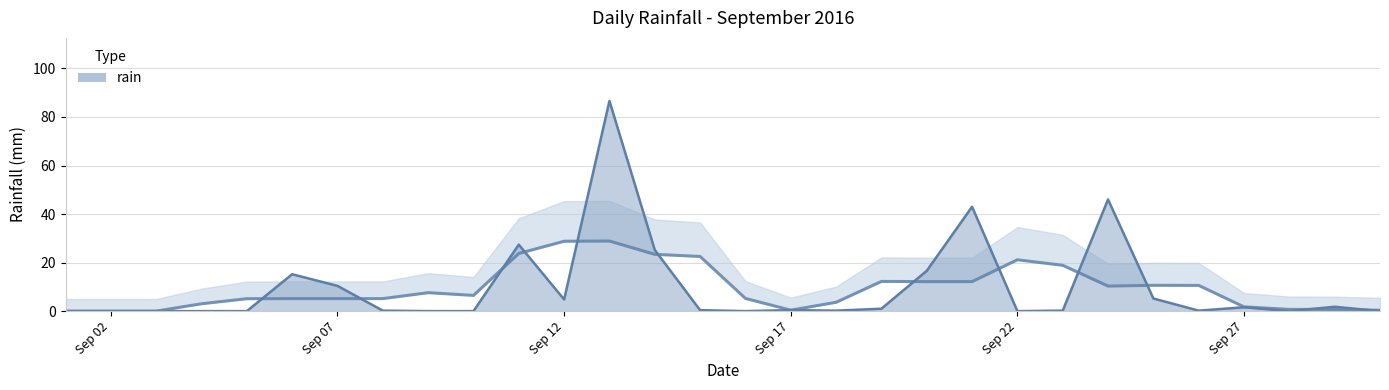

Where is the first local maximum?

2016-09-06